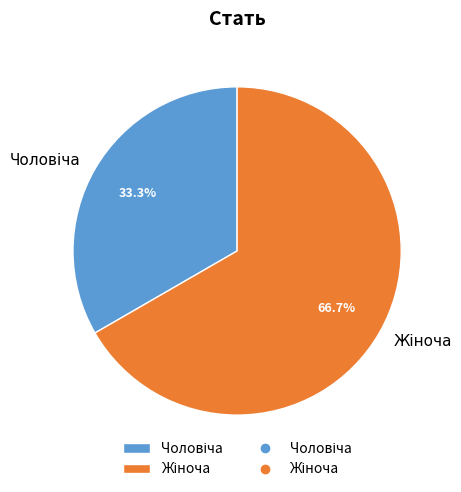

Is there a majority slice in this chart?

Yes